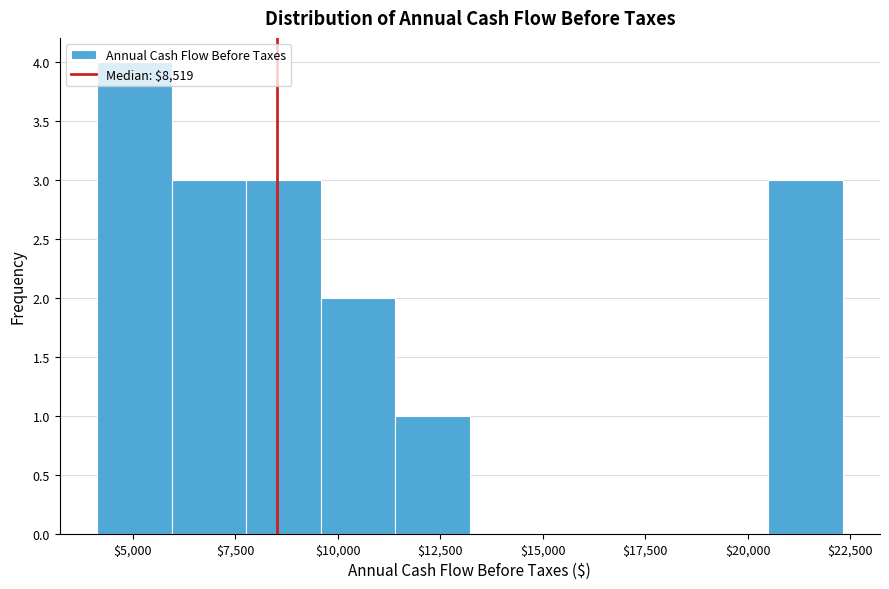

Around what value on the x-axis is the tallest bar? Give the approximate position of its centre, as read against the axis.

5000